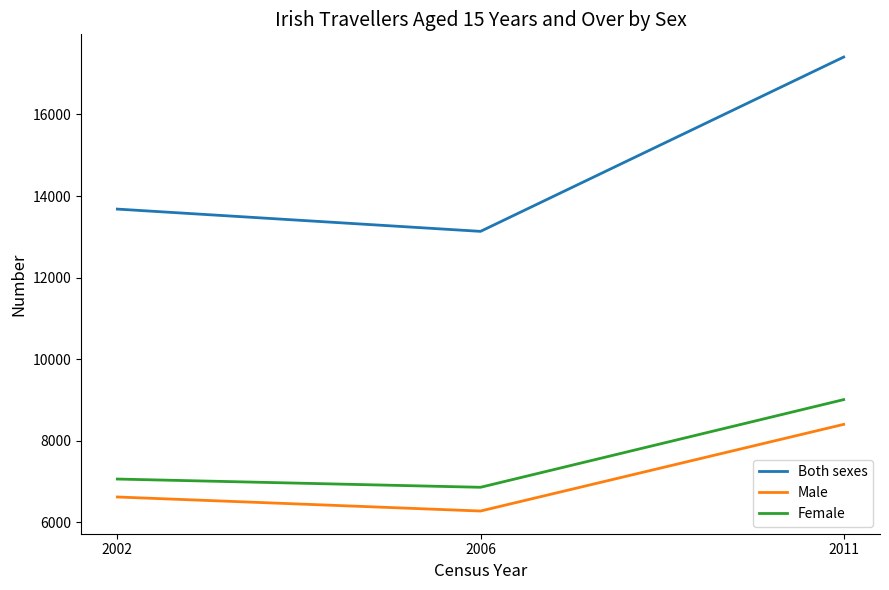

Reading left to right, what are all the values shown in this chart?

Both sexes: 2002=13680	2006=13134	2011=17409
Male: 2002=6620	2006=6276	2011=8401
Female: 2002=7060	2006=6858	2011=9008